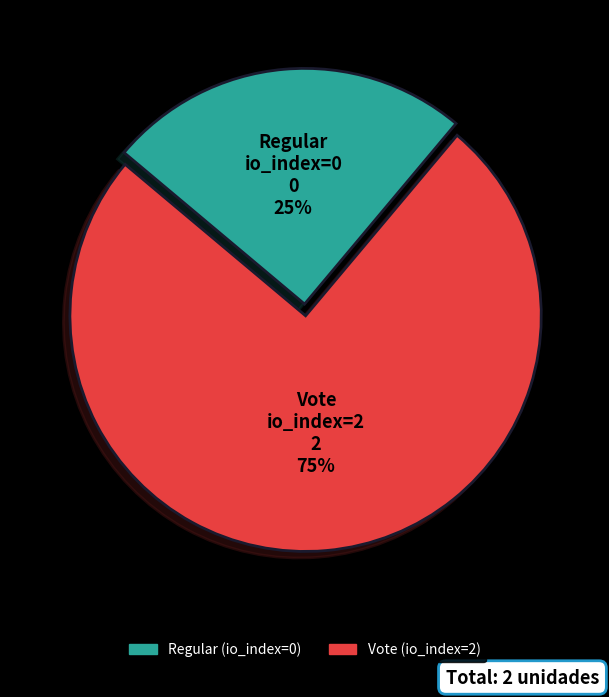

To the nearest percent, what is the combined percentage of Vote (io_index=2) and Regular (io_index=0)?

100%